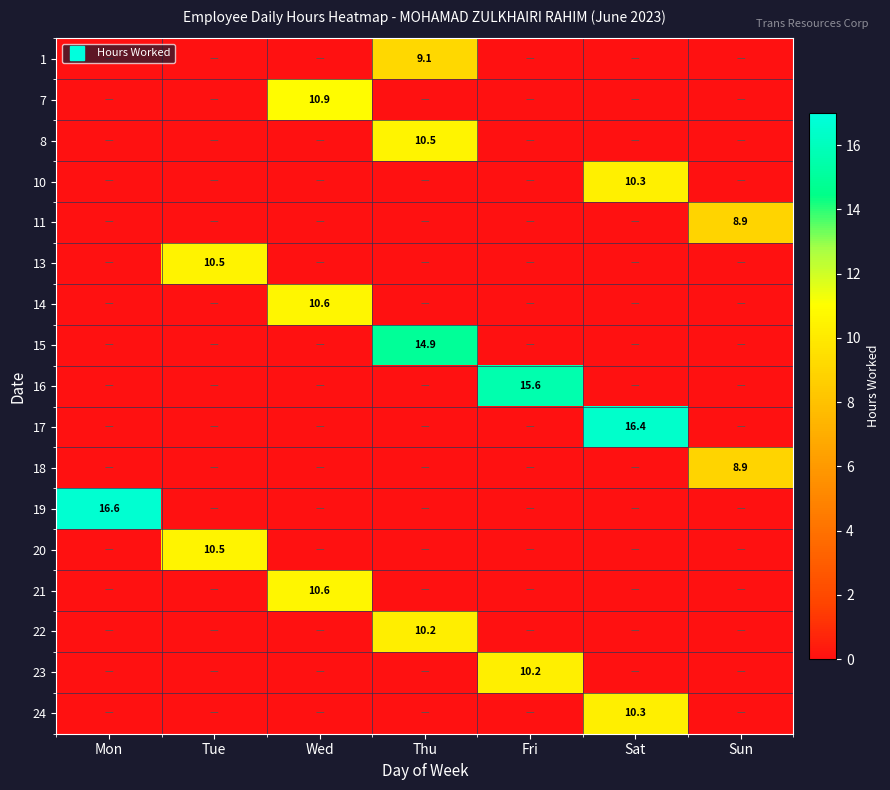

How many values in the 20 series exceed 0?

1